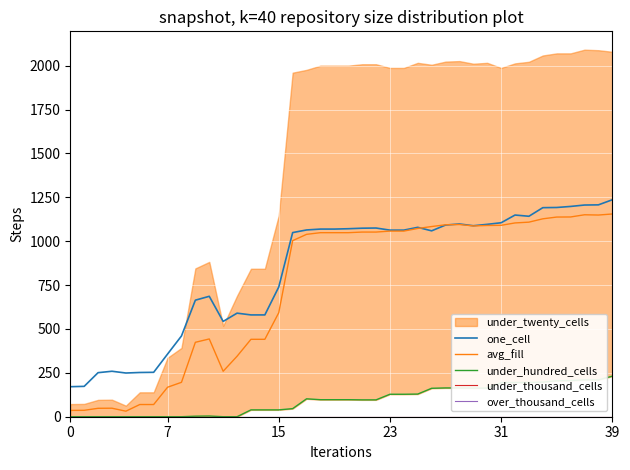

What is the total value across all series at 35?

2534.5